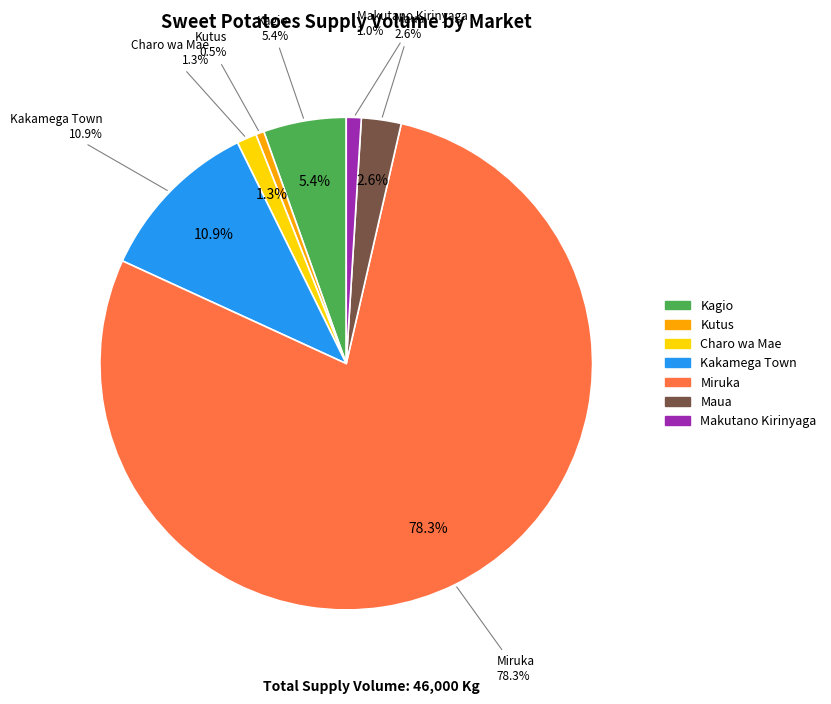

How many segments does this pie chart have?

7